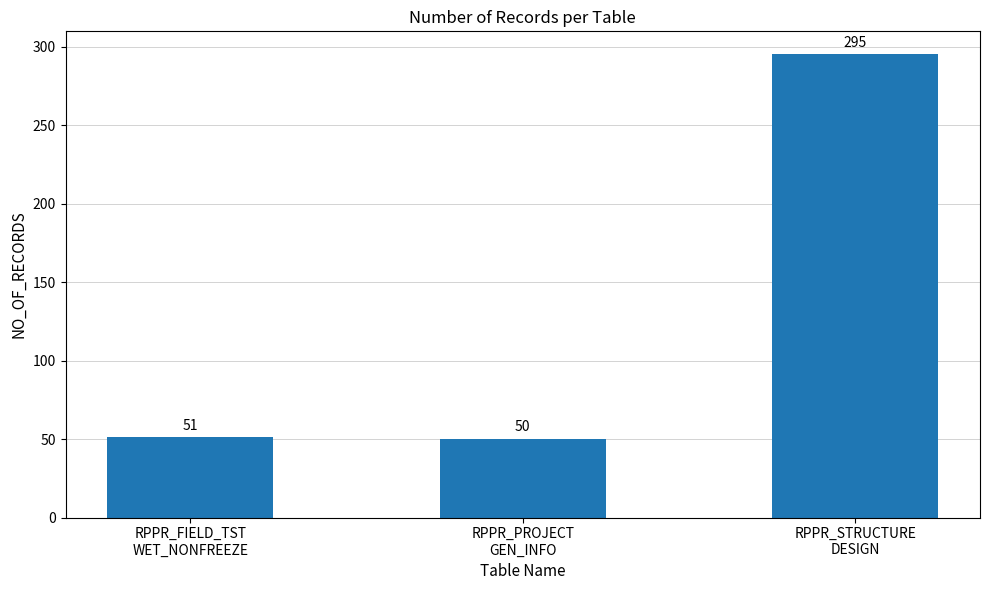

What is the difference between the maximum and minimum values?

245